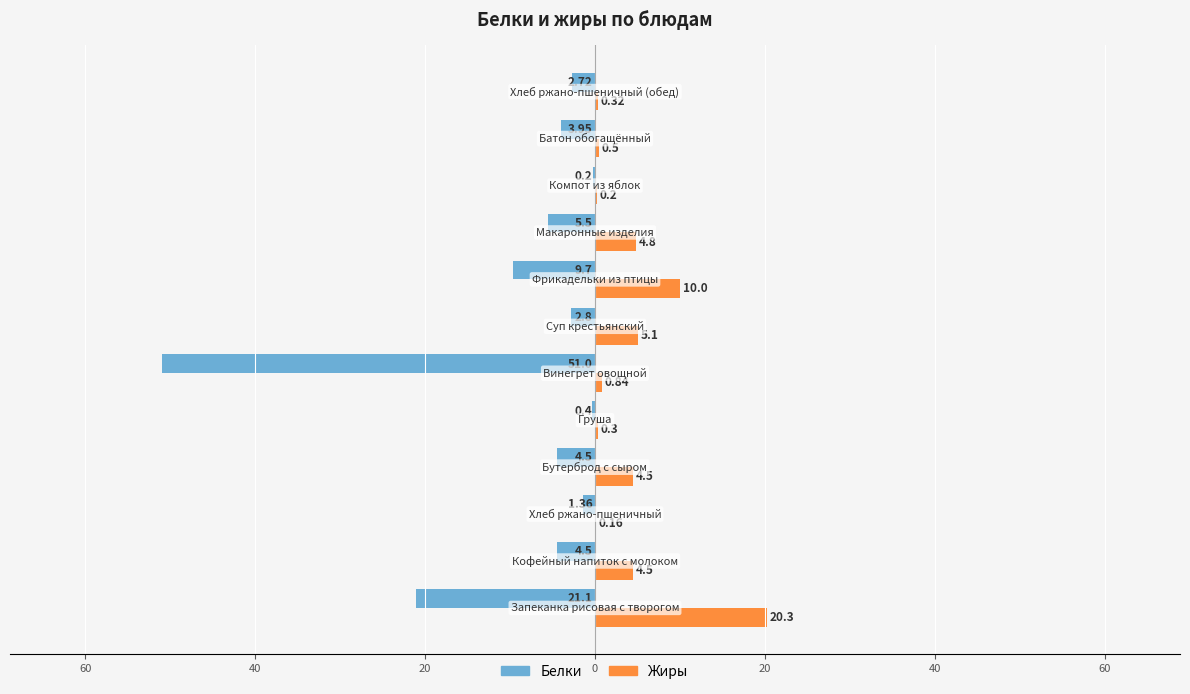

What is the difference between the maximum and second lowest values in the Жиры series?

20.1